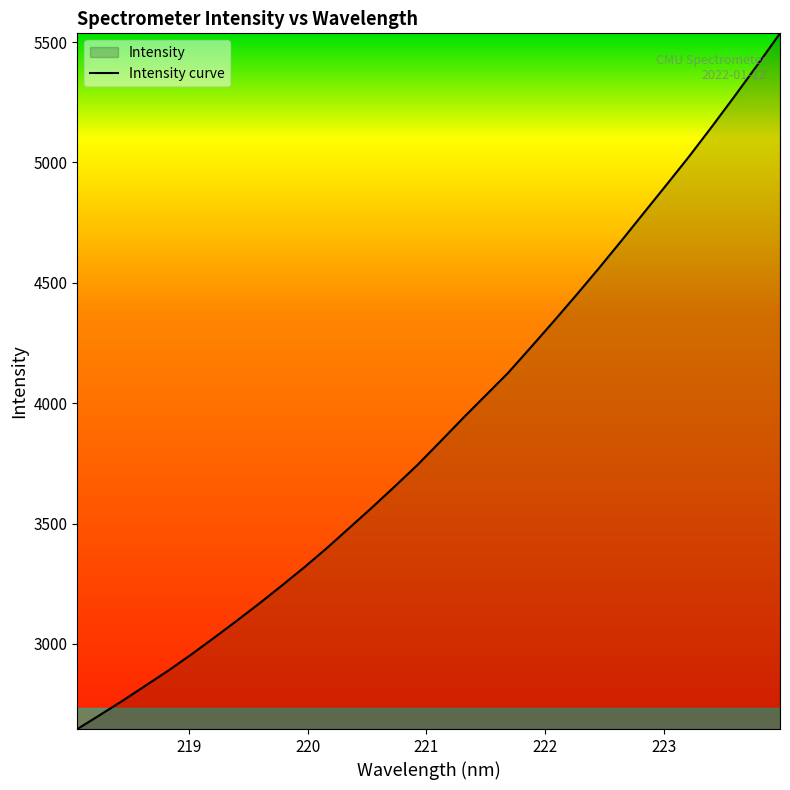

What is the difference between the maximum and minimum values?

2890.0